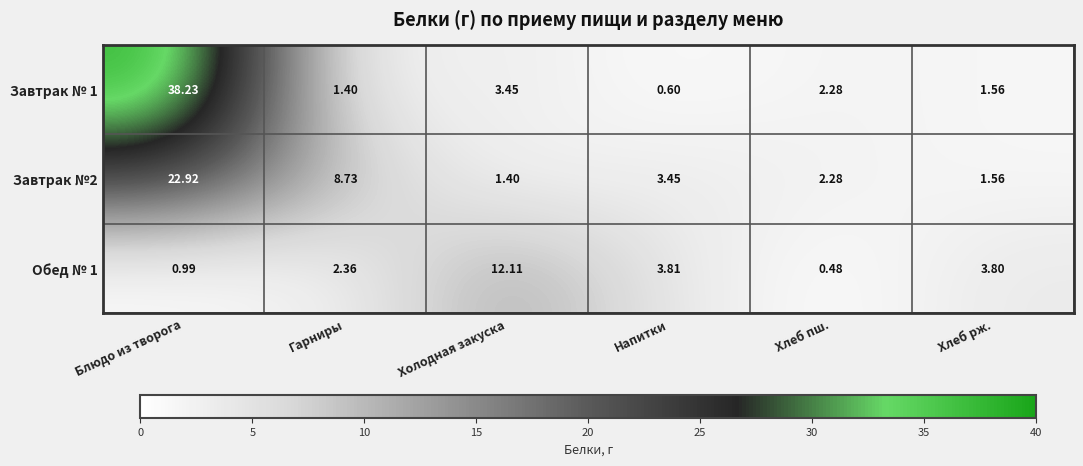

What is the greatest value displayed?

38.2